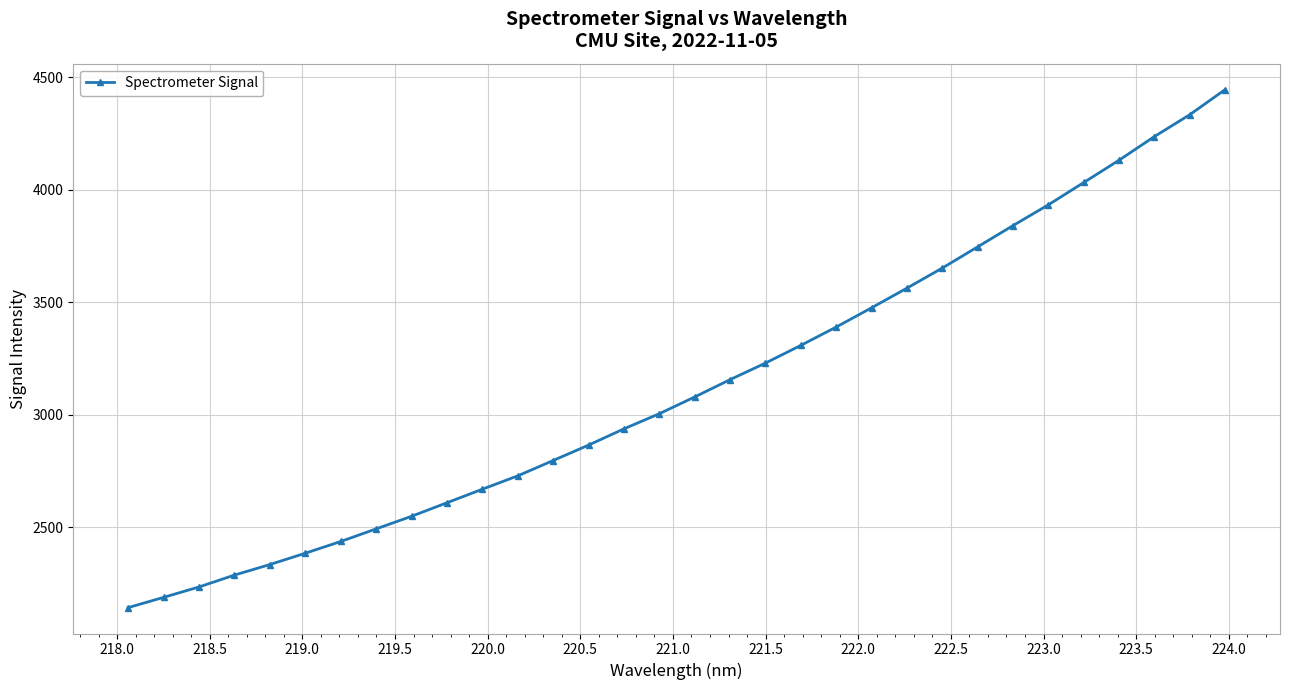

What is the sum of all values?

100200.8